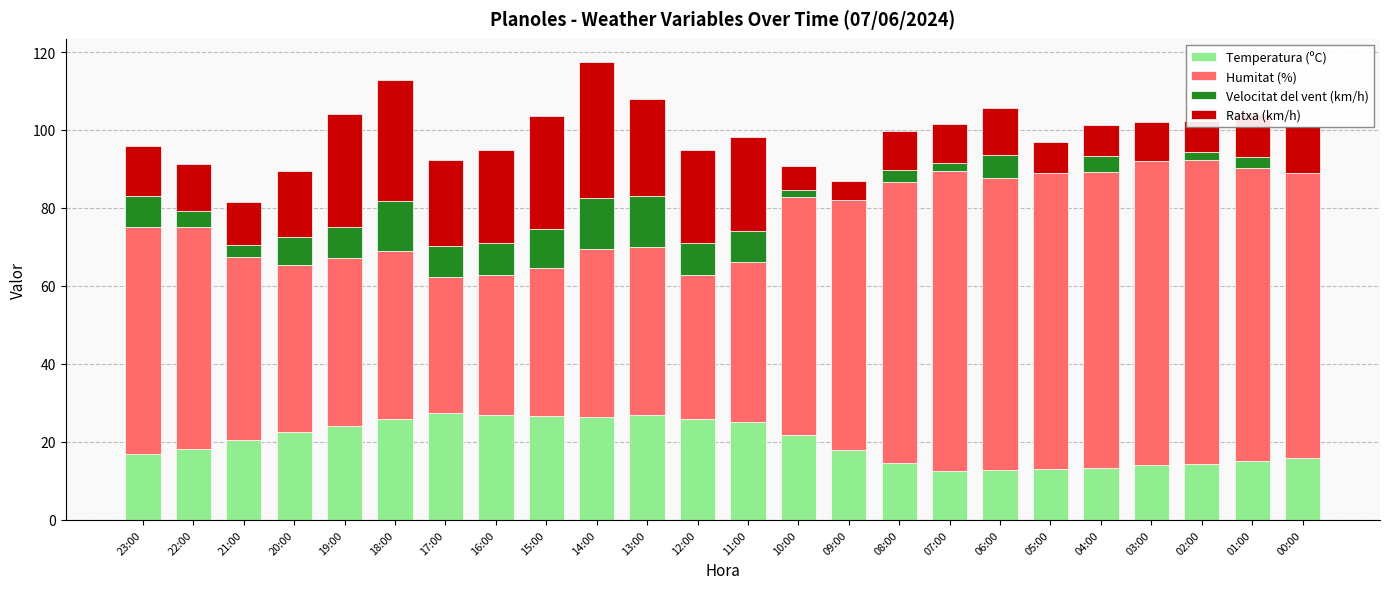

What is the total value across all series at 19:00?

104.1